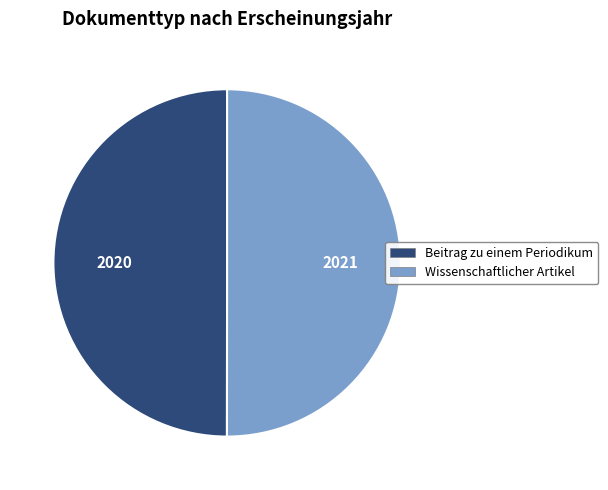

Is it true that Beitrag zu einem Periodikum is 57% of the pie?

False